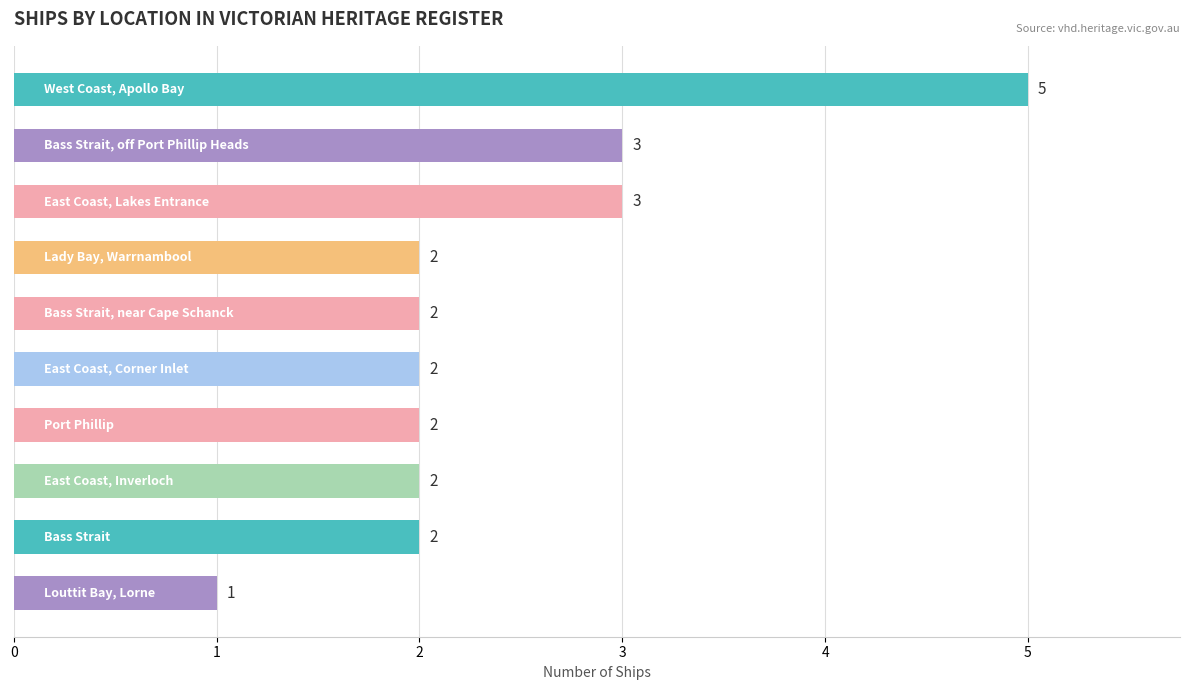

What is the average value?

2